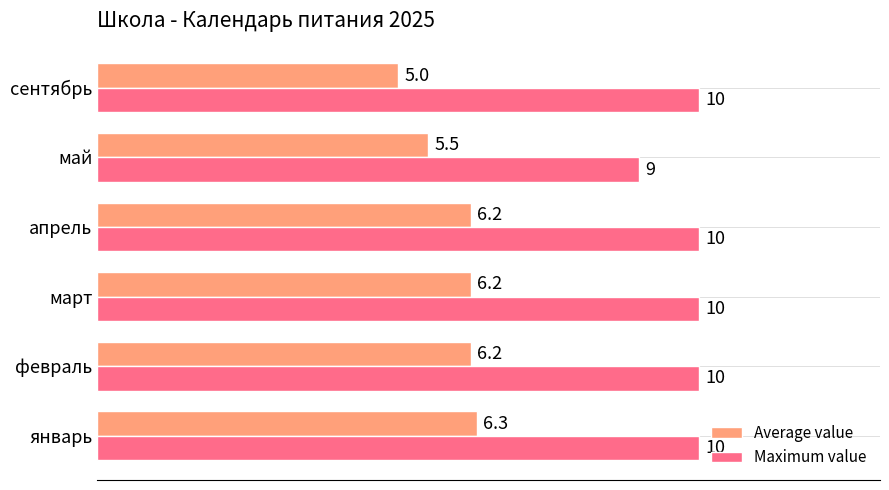

List the series in order of their overall mean, lowest first.

Average value, Maximum value